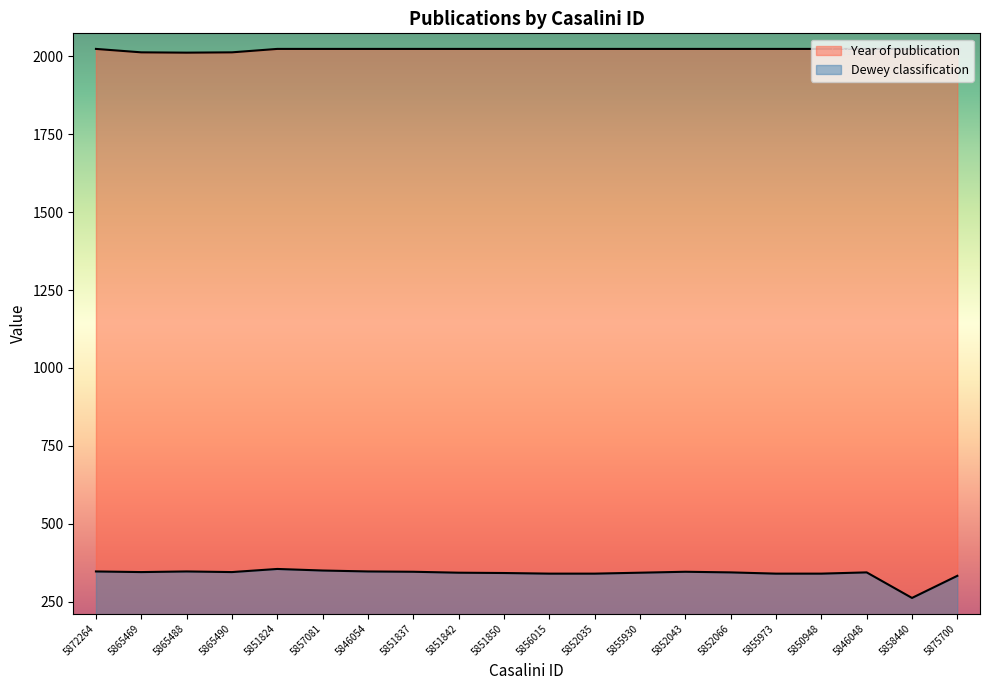

What is the label of the 5th point from the right?

5855973